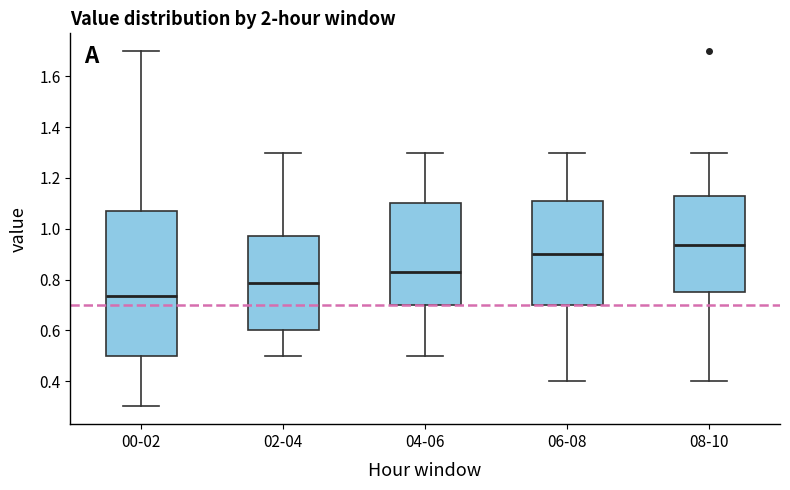

Comparing the boxes themselves (not the whiskers), which one is the tallest?

00-02